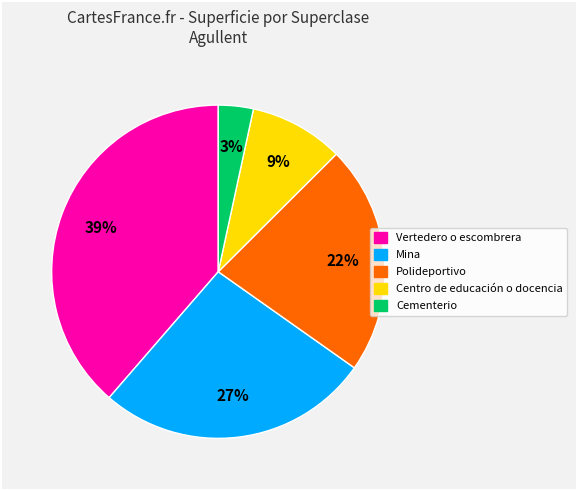

To the nearest percent, what percentage of the pie is Centro de educación o docencia?

9%